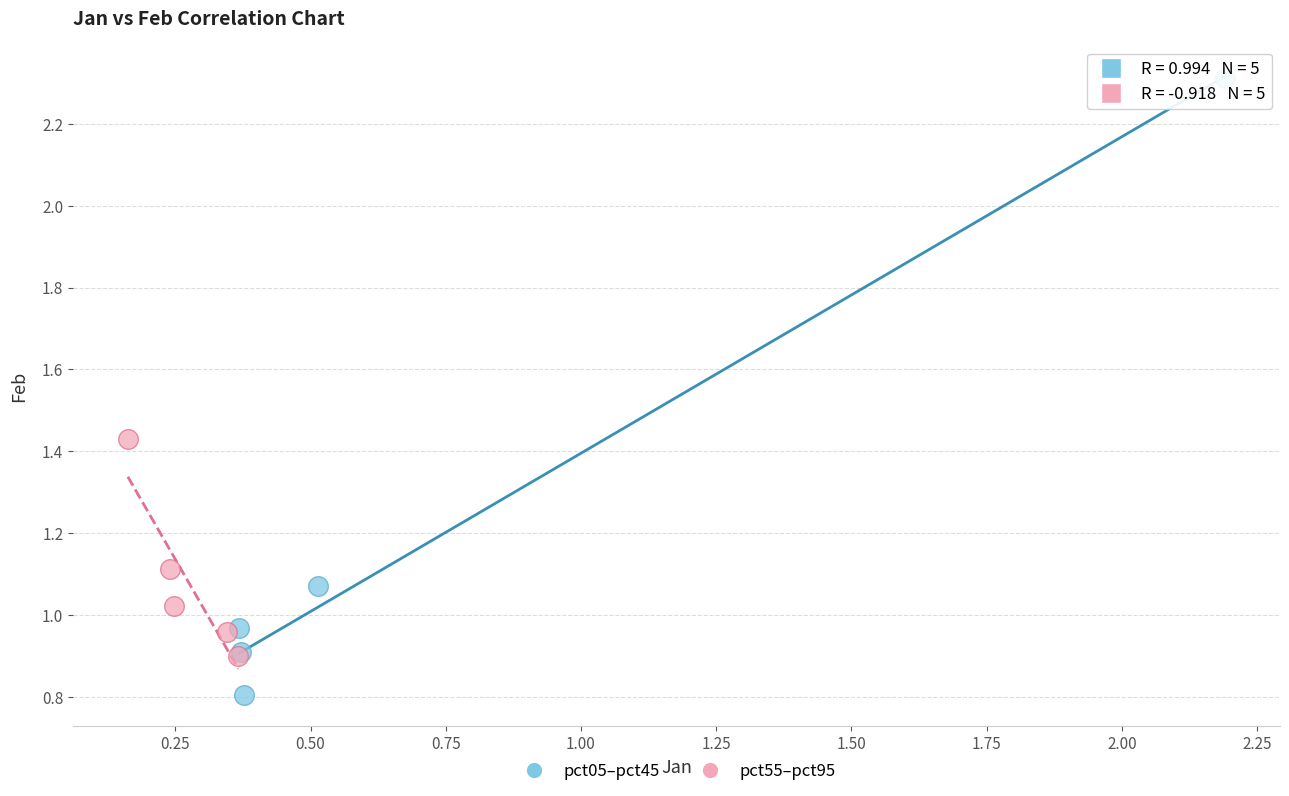

Which series reaches the minimum Y coordinate?

pct05–pct45